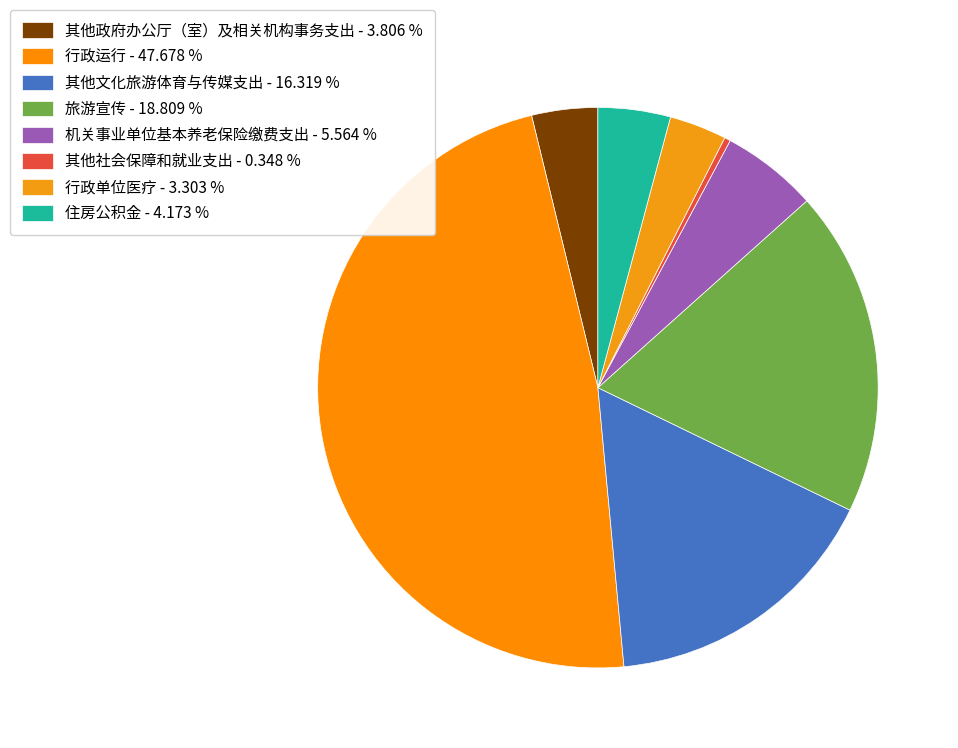

Does 其他文化旅游体育与传媒支出 account for over 50% of the chart?

No